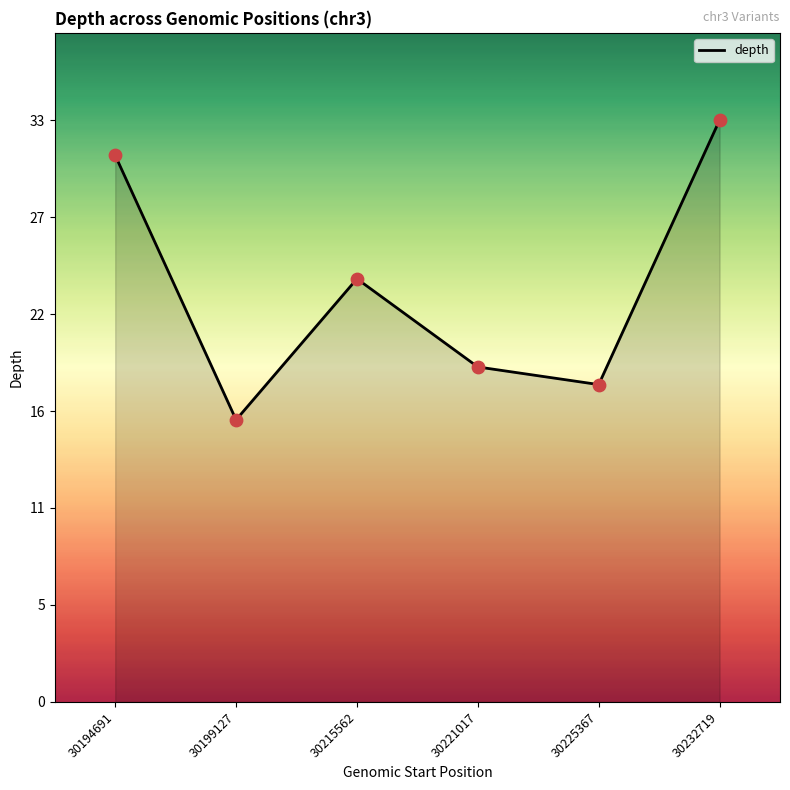

What is the ratio of the value at 30232719 to the value at 30199127?

2.1